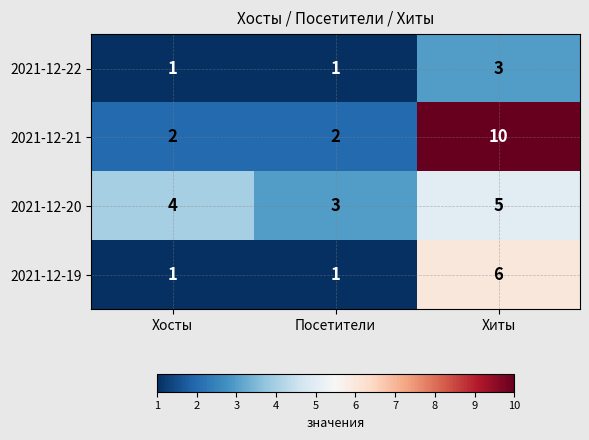

Which label corresponds to the largest value in the chart?

Хиты